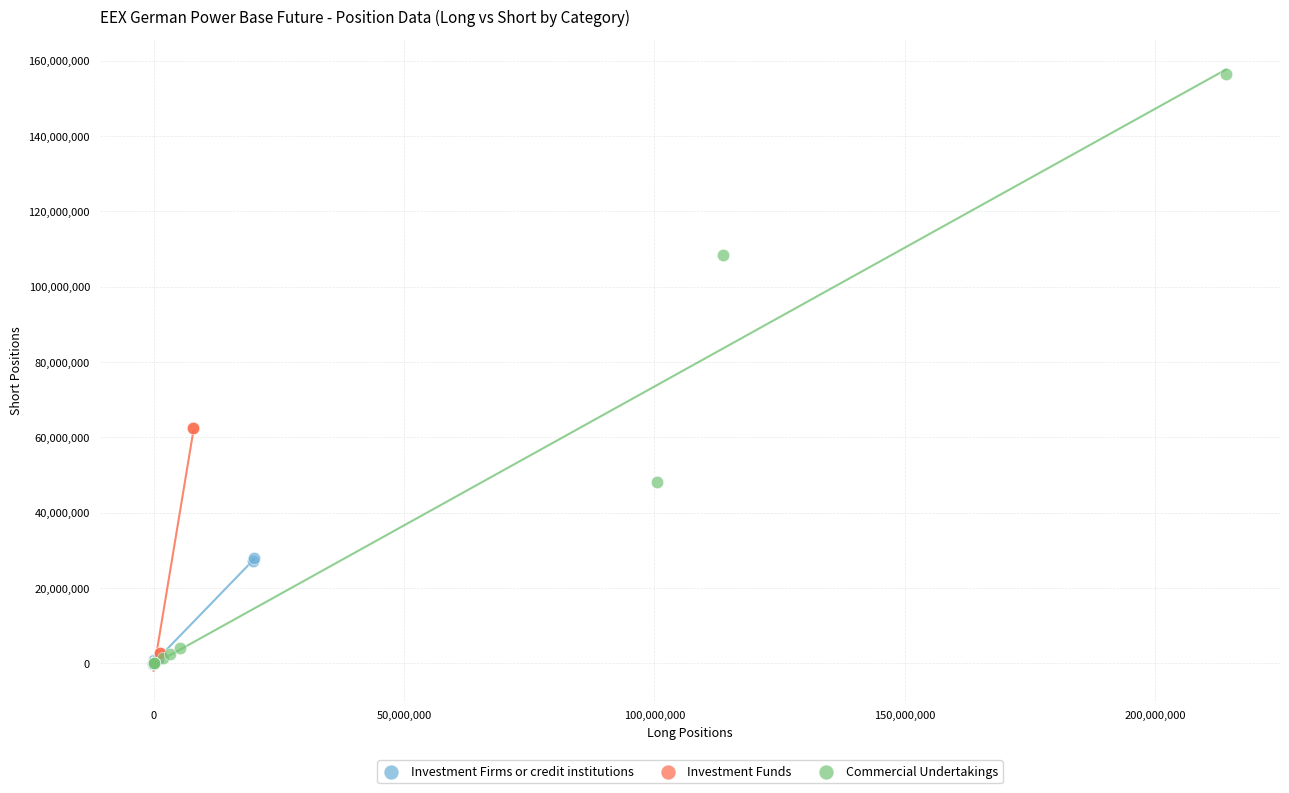

Which series reaches the maximum Y coordinate?

Commercial Undertakings